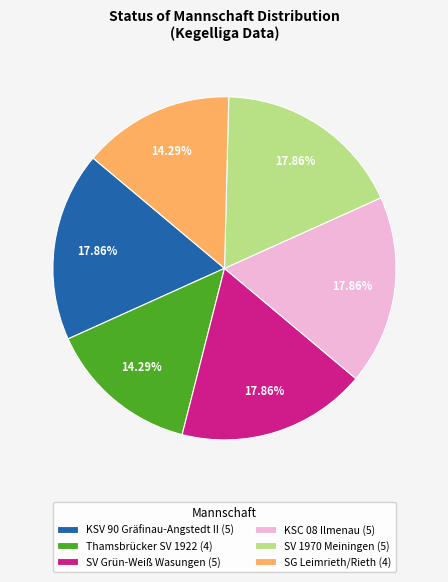

What is the total percentage of SV Grün-Weiß Wasungen and SG Leimrieth/Rieth?

32.1%